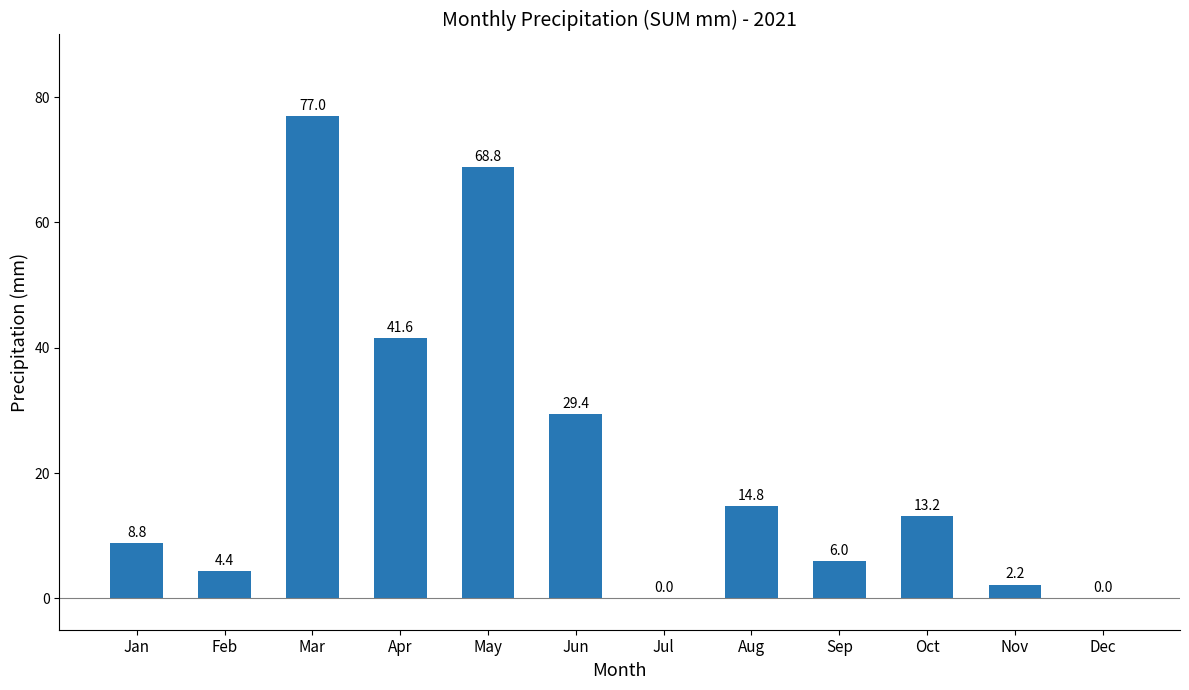

What is the ratio of the value at Aug to the value at Feb?

3.4